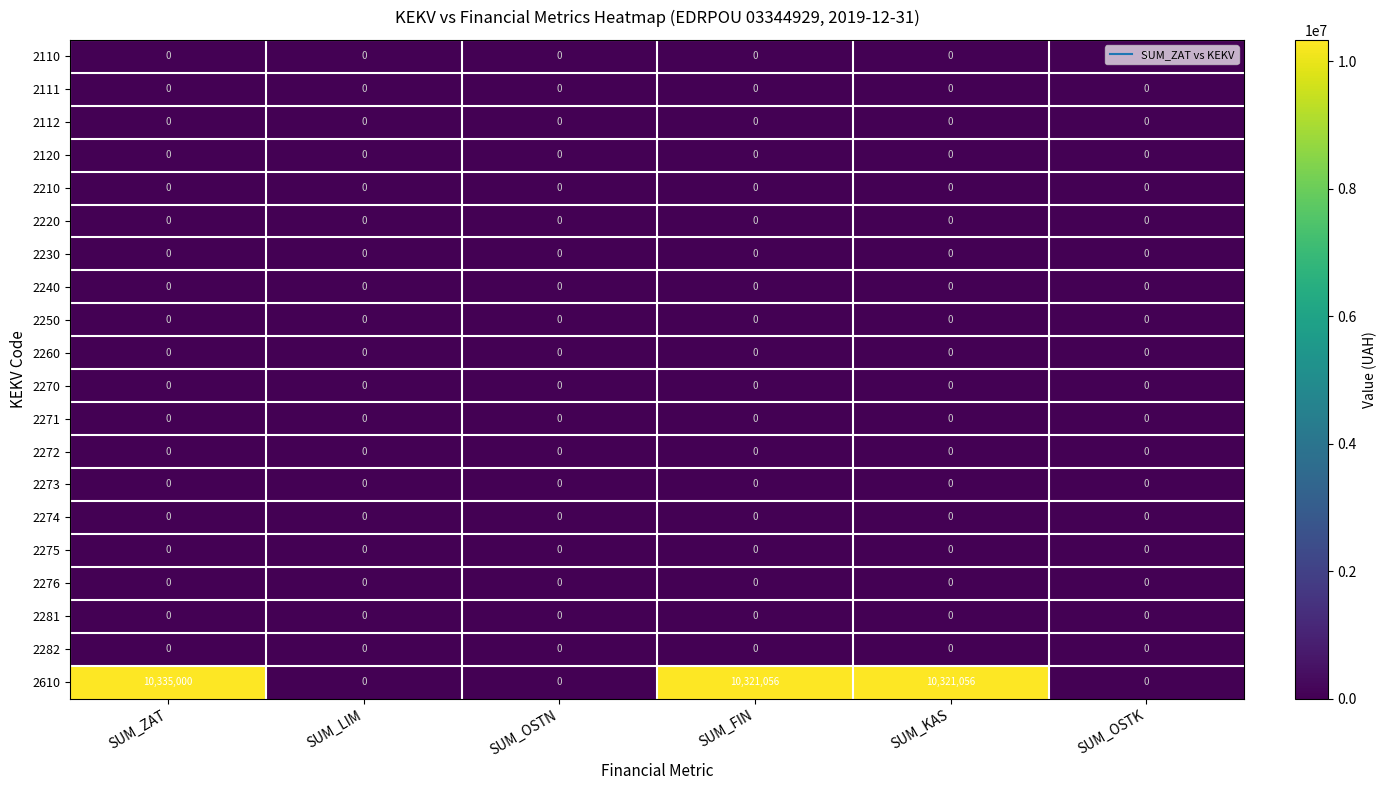

What is the spread (max minus min) of values at SUM_ZAT?

10335000